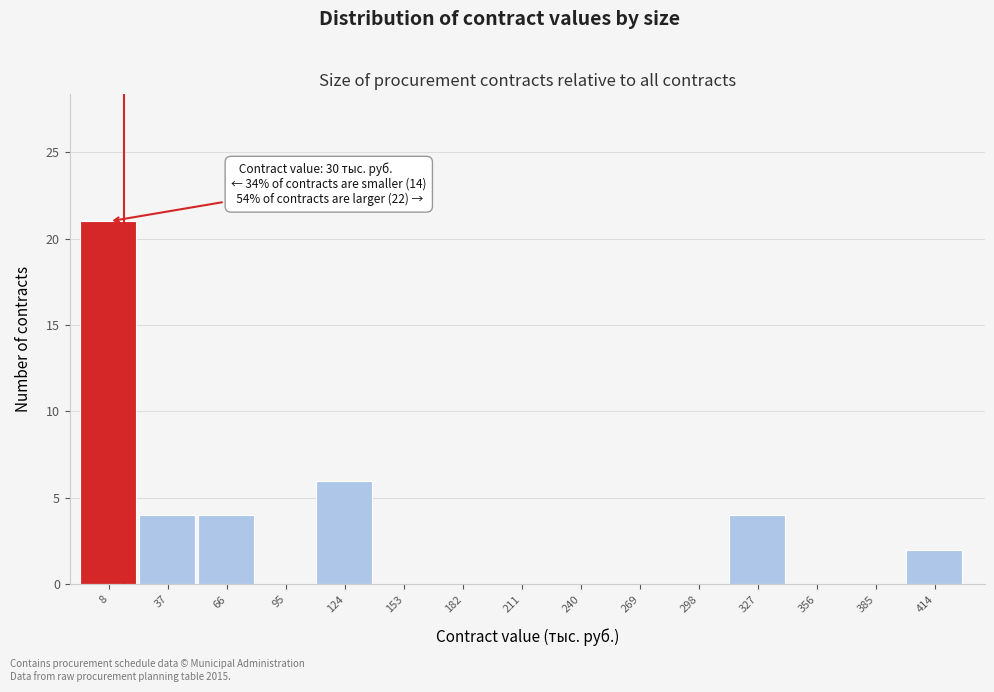

Reading left to right, extract all data points from this chart.

8=21	37=4	66=4	95=0	124=6	153=0	182=0	211=0	240=0	269=0	298=0	327=4	356=0	385=0	414=2